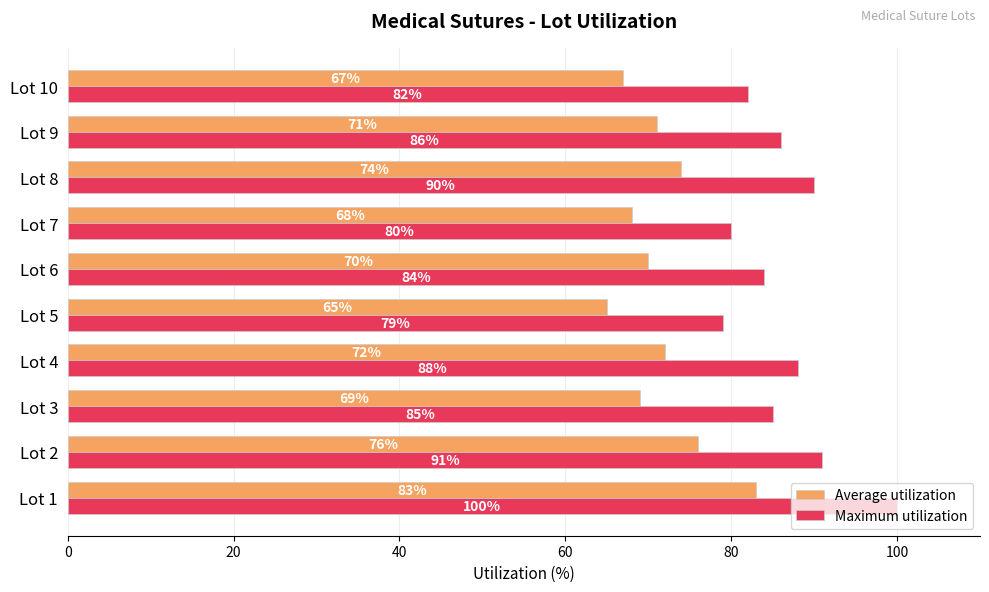

Rank the series by their average value, from highest to lowest.

Maximum utilization, Average utilization